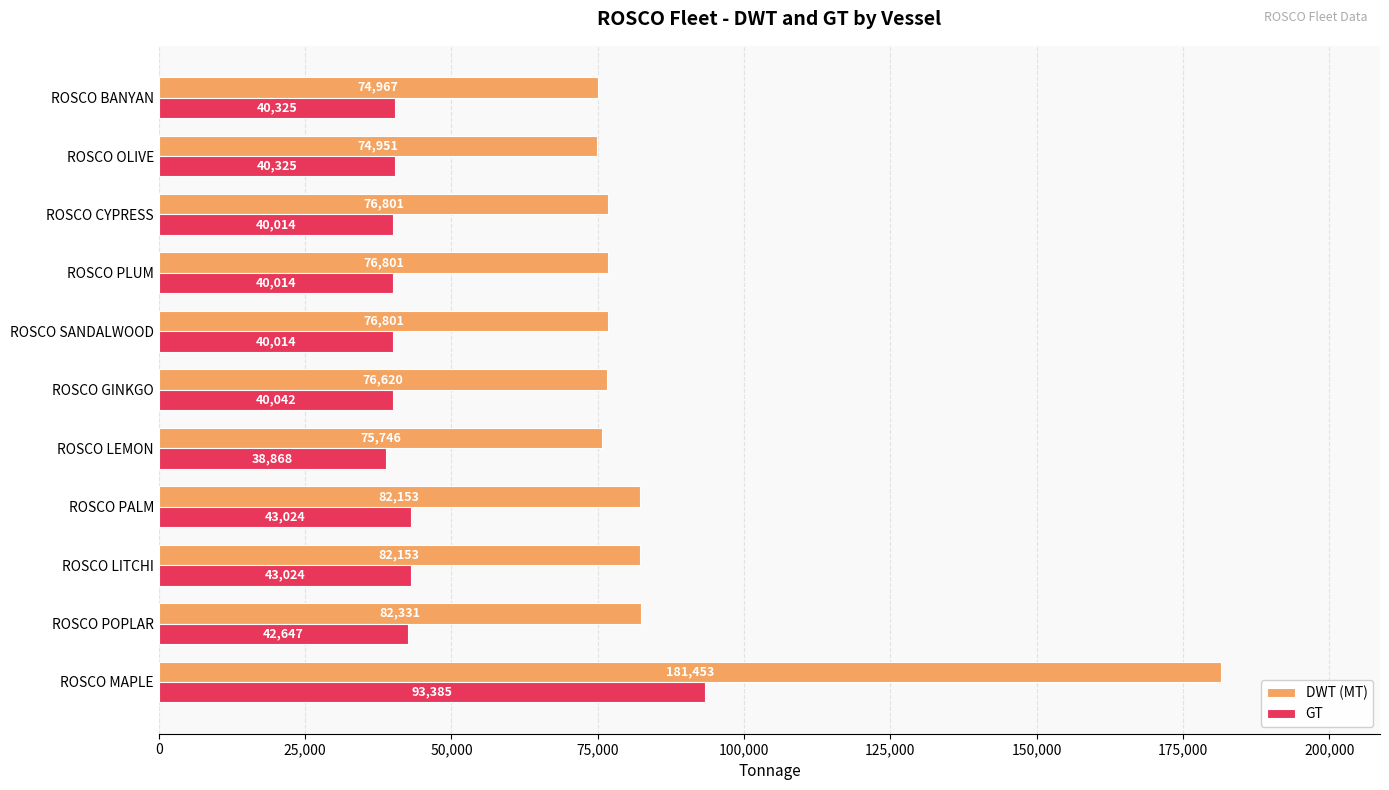

Is it true that GT equals 14732 at ROSCO PALM?

False